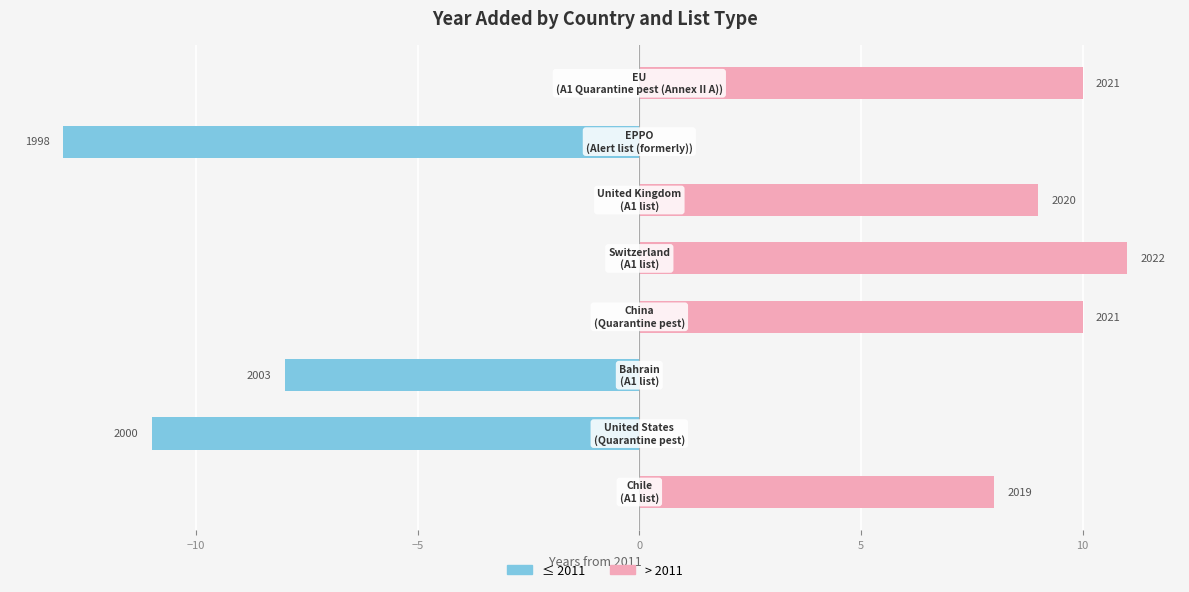

Count the ≤ 2011 values in the range -8 to 0.

6